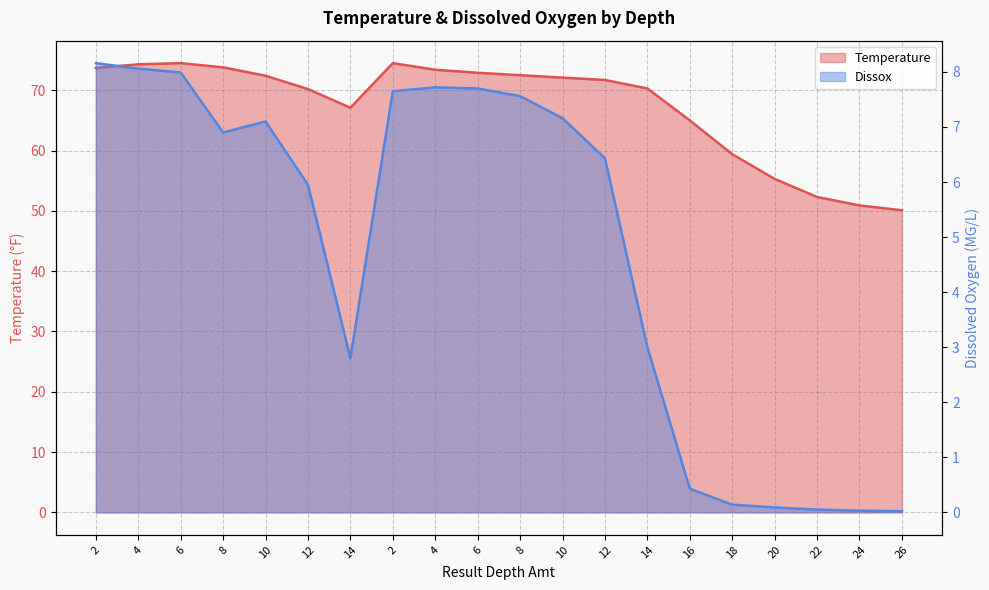

How many interior local peaks does the Dissox series have?

2